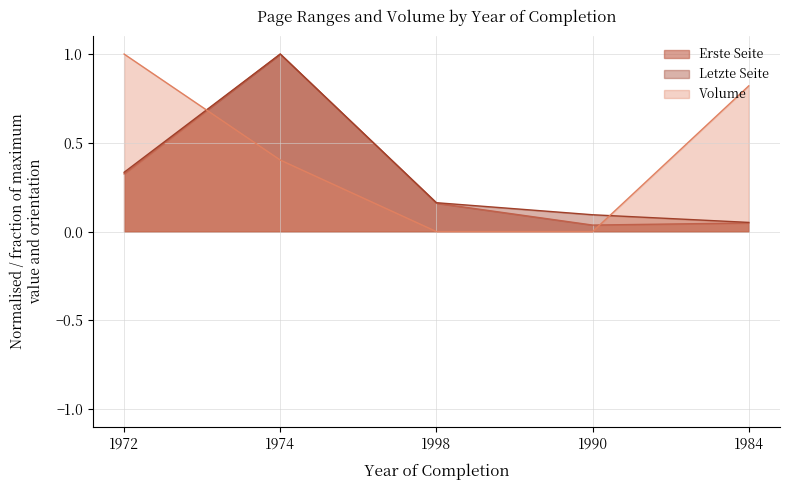

How many series are shown in this chart?

3